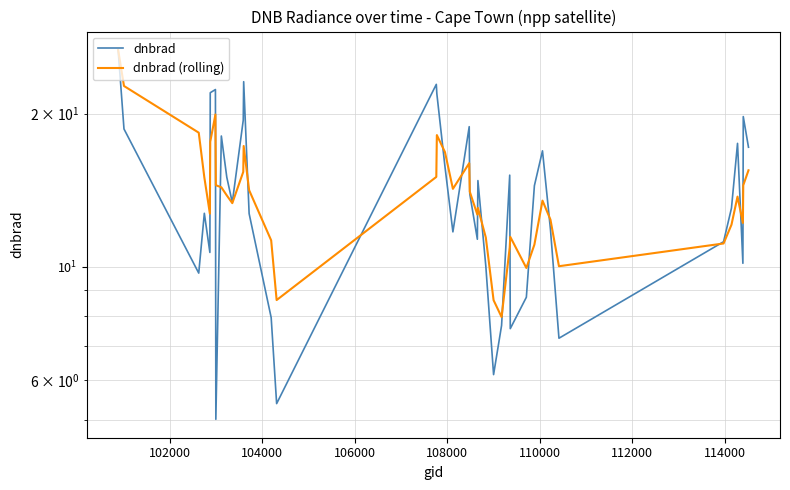

True or false: dnbrad has a value of 17.1 at 37.

False